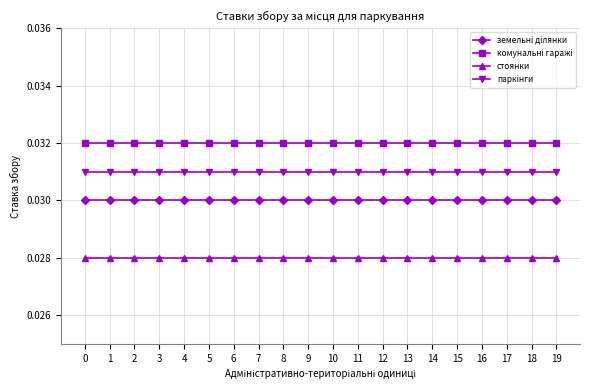

How many categories are shown in the chart?

20